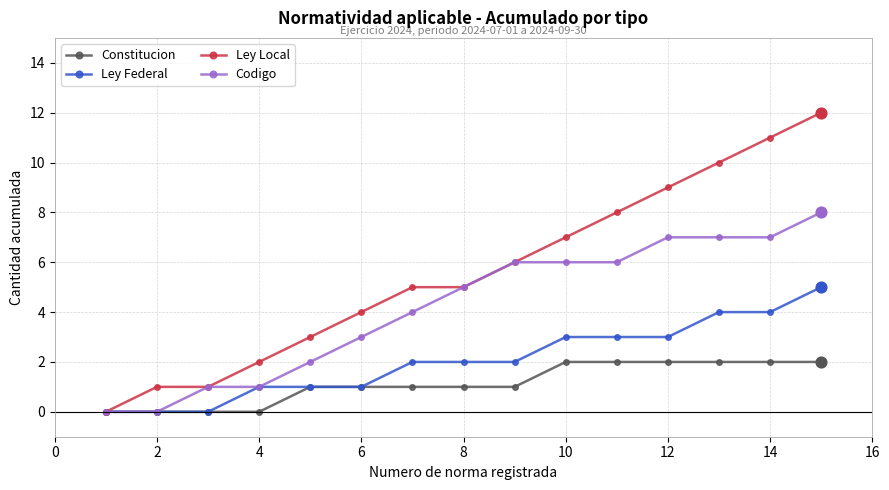

Which series has the largest range (max minus min)?

Ley Local